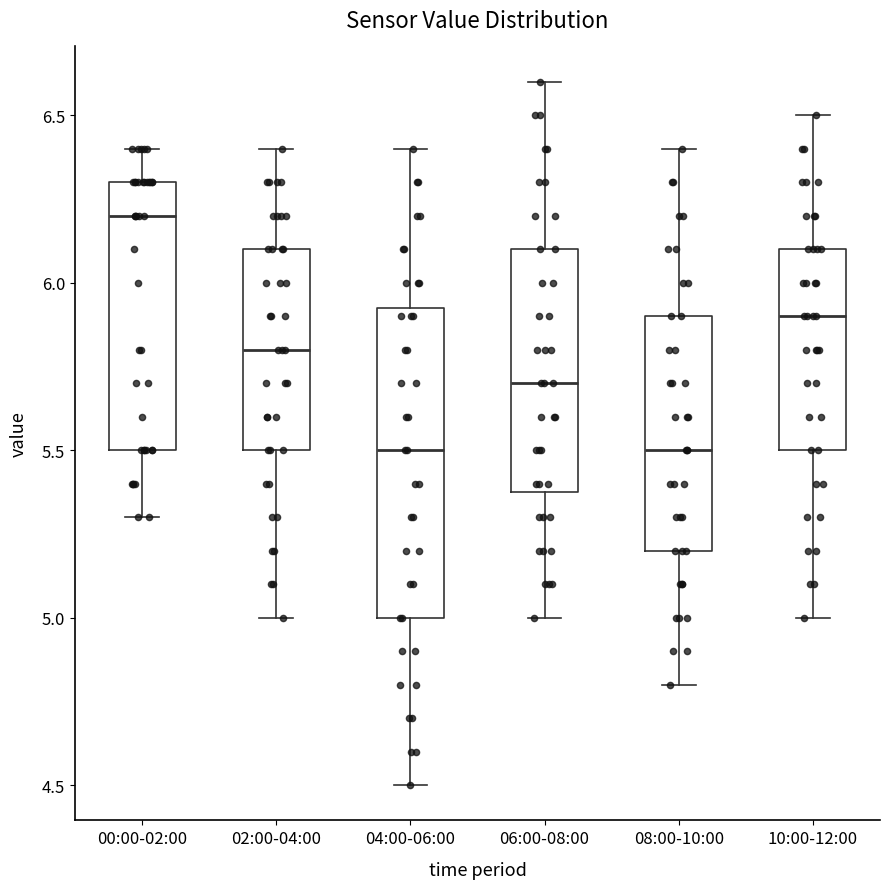

Reading left to right, read every box against the y-axis: the position of its median line, the range the box covers, and the ends of its whiskers. The values are not printed on the chart, so give them approximately, as read against the axis.

00:00-02:00: median 6.20, box 5.50 to 6.30, whiskers 5.30 to 6.40
02:00-04:00: median 5.80, box 5.50 to 6.10, whiskers 5.00 to 6.40
04:00-06:00: median 5.50, box 5.00 to 5.95, whiskers 4.50 to 6.40
06:00-08:00: median 5.70, box 5.40 to 6.10, whiskers 5.00 to 6.60
08:00-10:00: median 5.50, box 5.20 to 5.90, whiskers 4.80 to 6.40
10:00-12:00: median 5.90, box 5.50 to 6.10, whiskers 5.00 to 6.50